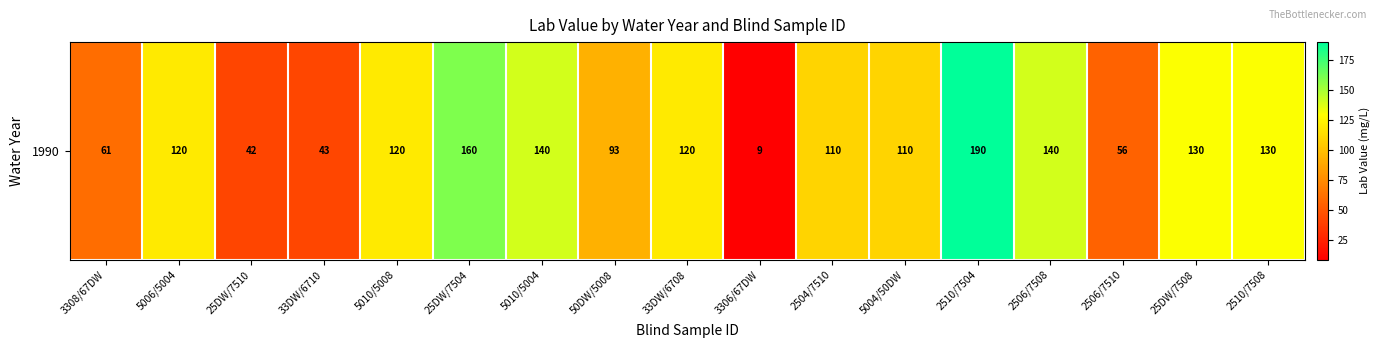

Is it true that the value at 50DW/5008 is 146.0?

False